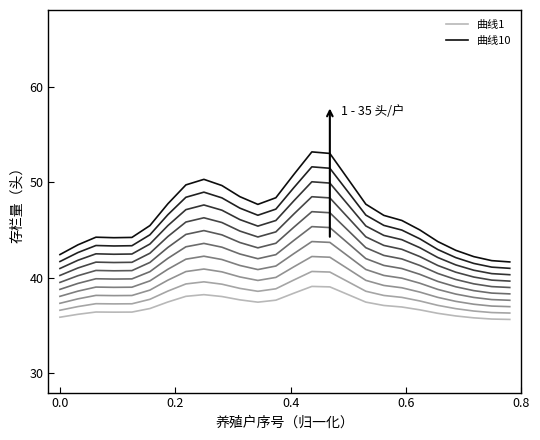

Rank the series by their maximum value, from lowest to highest.

曲线1, 曲线10